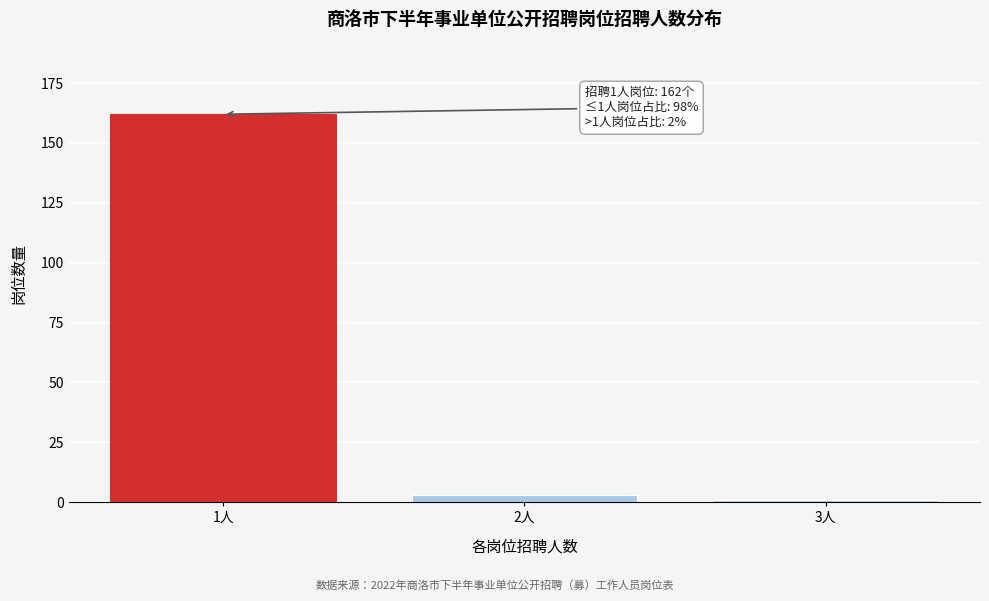

Reading left to right, list all the values displayed in this chart.

1人=162	2人=3	3人=1